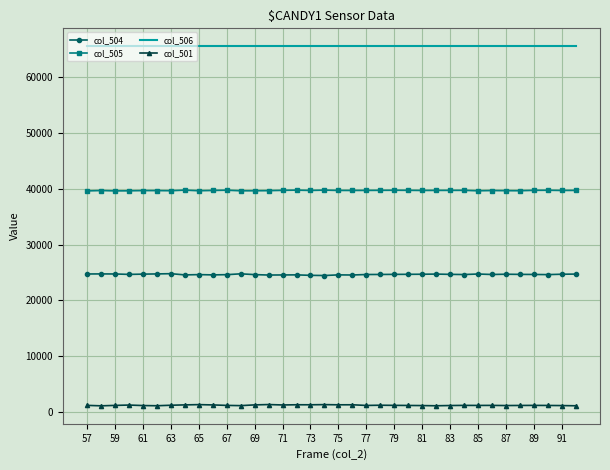

What is the maximum value shown in the chart?

65535